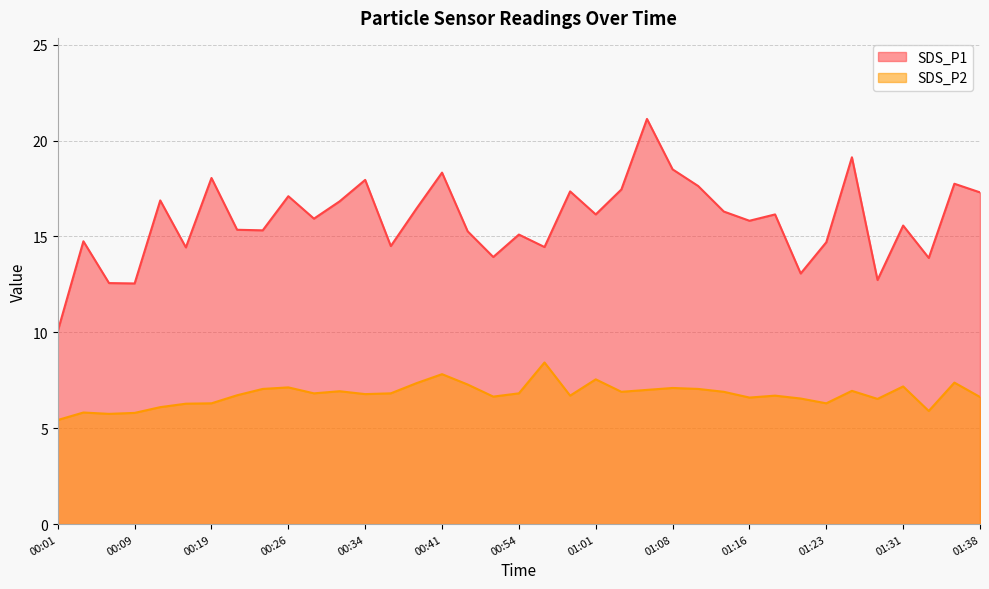

How many lines are shown in the chart?

2